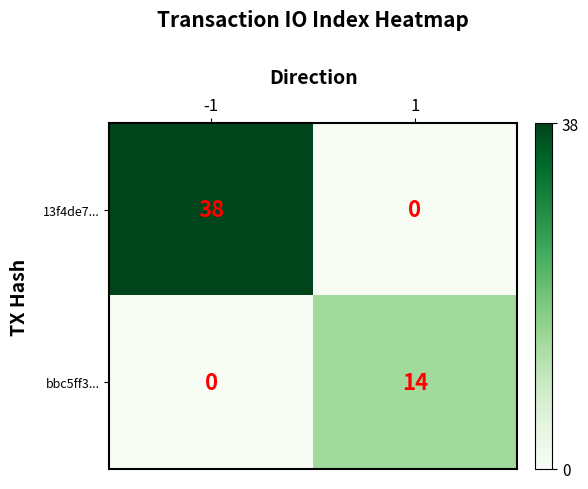

Reading right to left, what are all the values shown in this chart?

13f4de7...: 1=0	-1=38
bbc5ff3...: 1=14	-1=0